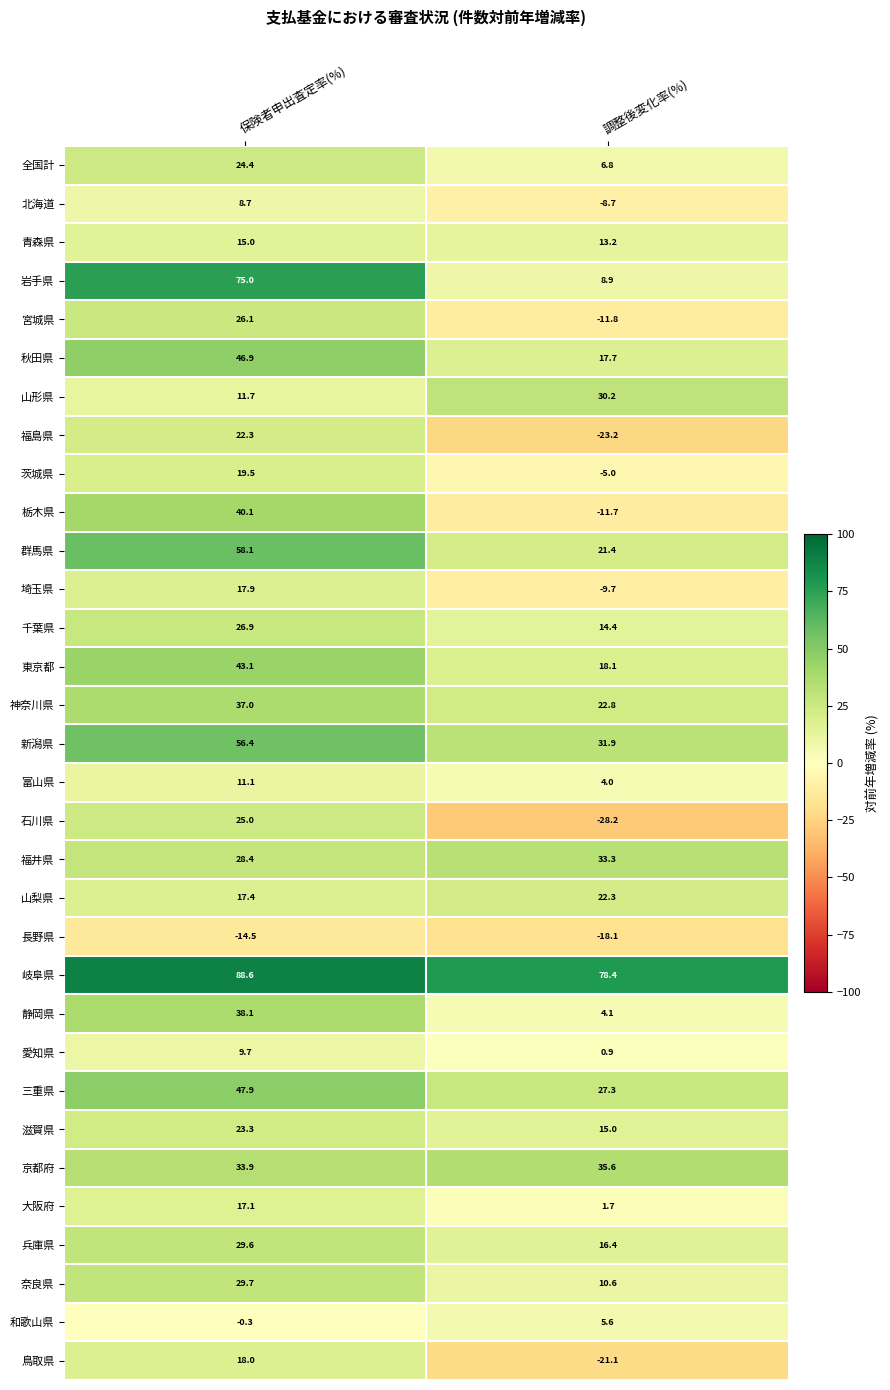

Is it true that 埼玉県 equals -17.1 at 調整後変化率(%)?

False